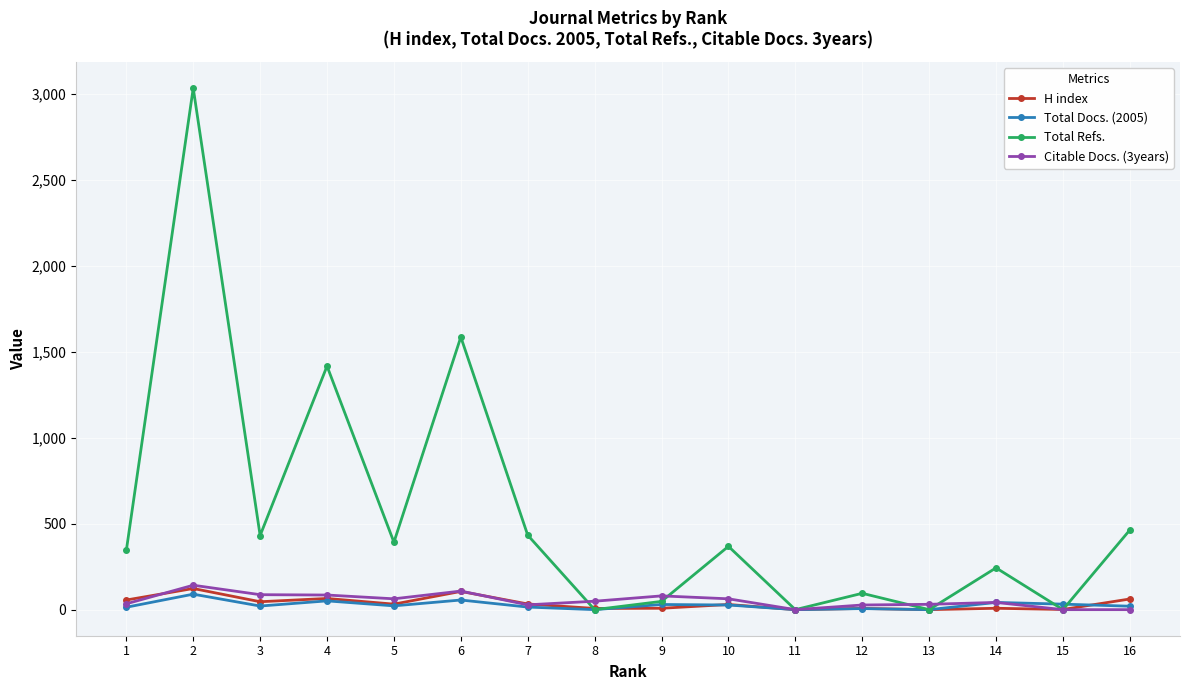

Which series has the largest total across all categories?

Total Refs.